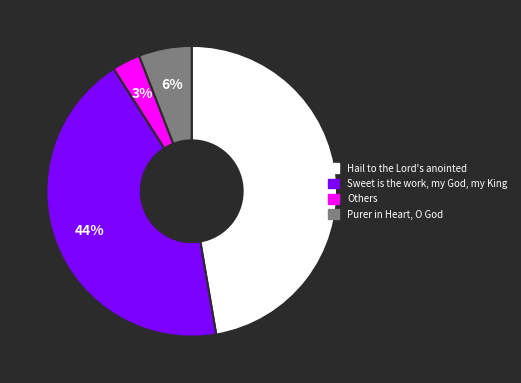

To the nearest percent, what is the difference between the largest and smallest slice percentages?

44%